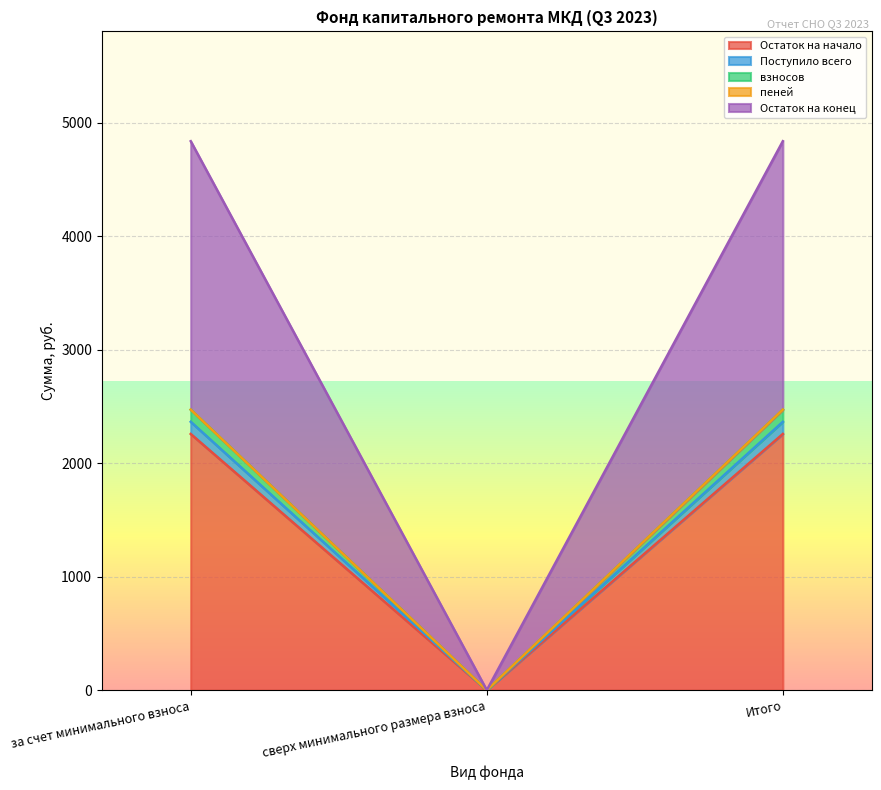

True or false: Остаток на начало has a value of 3955.4 at Итого.

False